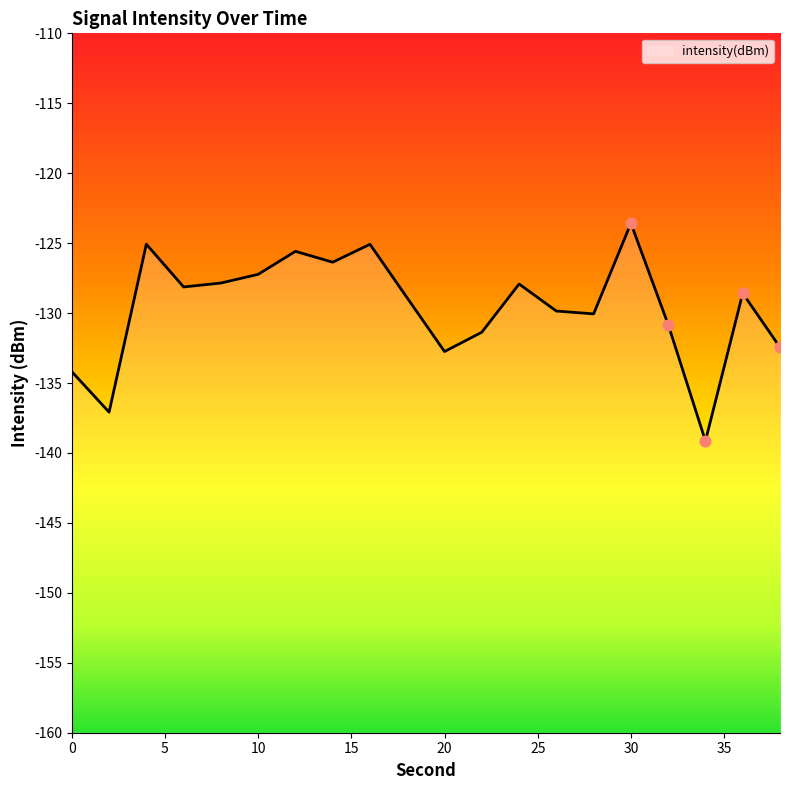

What is the change in value from 6 to 12?

+2.5